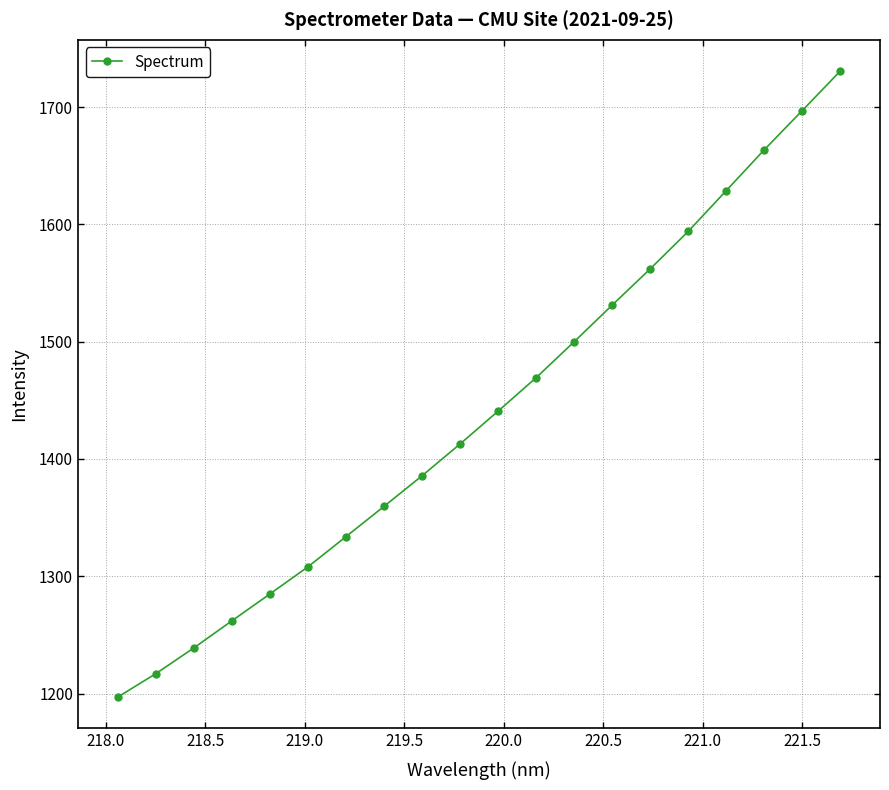

What is the value of the 16th point from the left?

1594.0